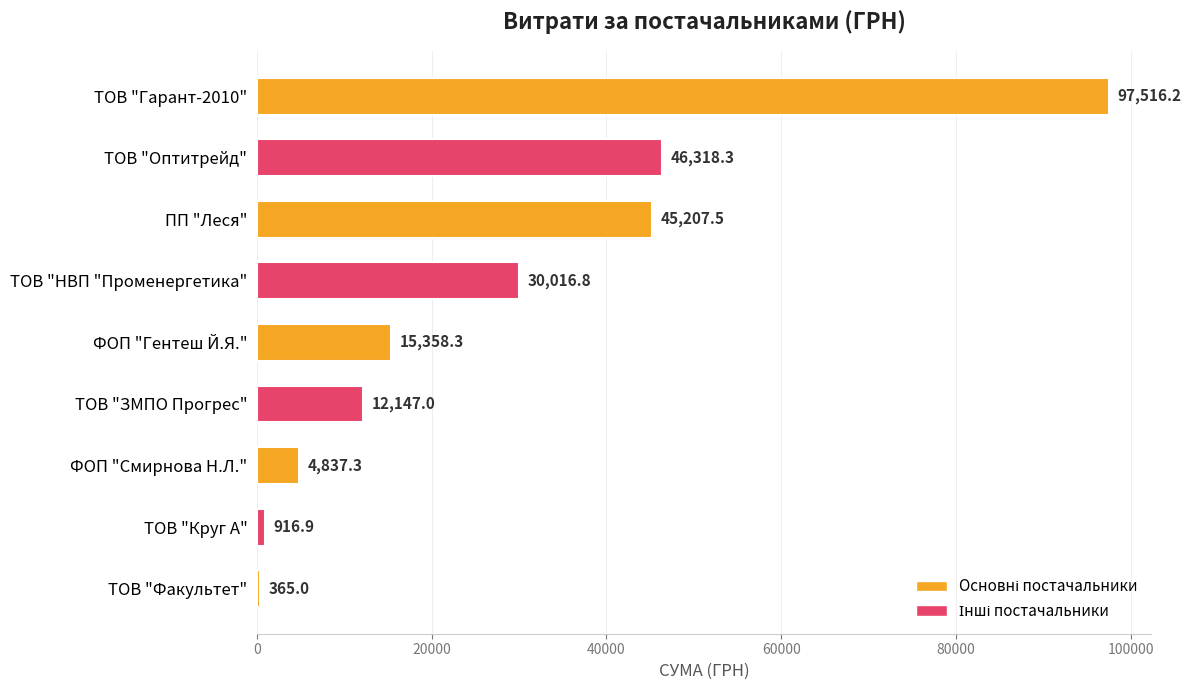

Reading top to bottom, transcribe all the data shown in this chart.

ТОВ "Гарант-2010"=97516.2	ТОВ "Оптитрейд"=46318.3	ПП "Леся"=45207.5	ТОВ "НВП "Променергетика"=30016.8	ФОП "Гентеш Й.Я."=15358.3	ТОВ "ЗМПО Прогрес"=12147.0	ФОП "Смирнова Н.Л."=4837.3	ТОВ "Круг А"=916.9	ТОВ "Факультет"=365.0